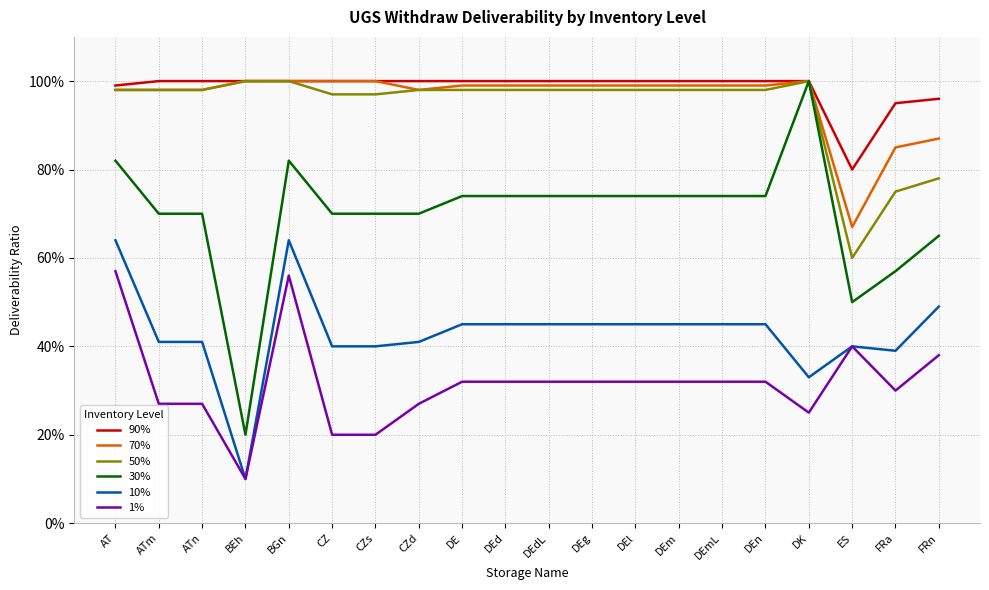

Does the chart have visible grid lines?

Yes